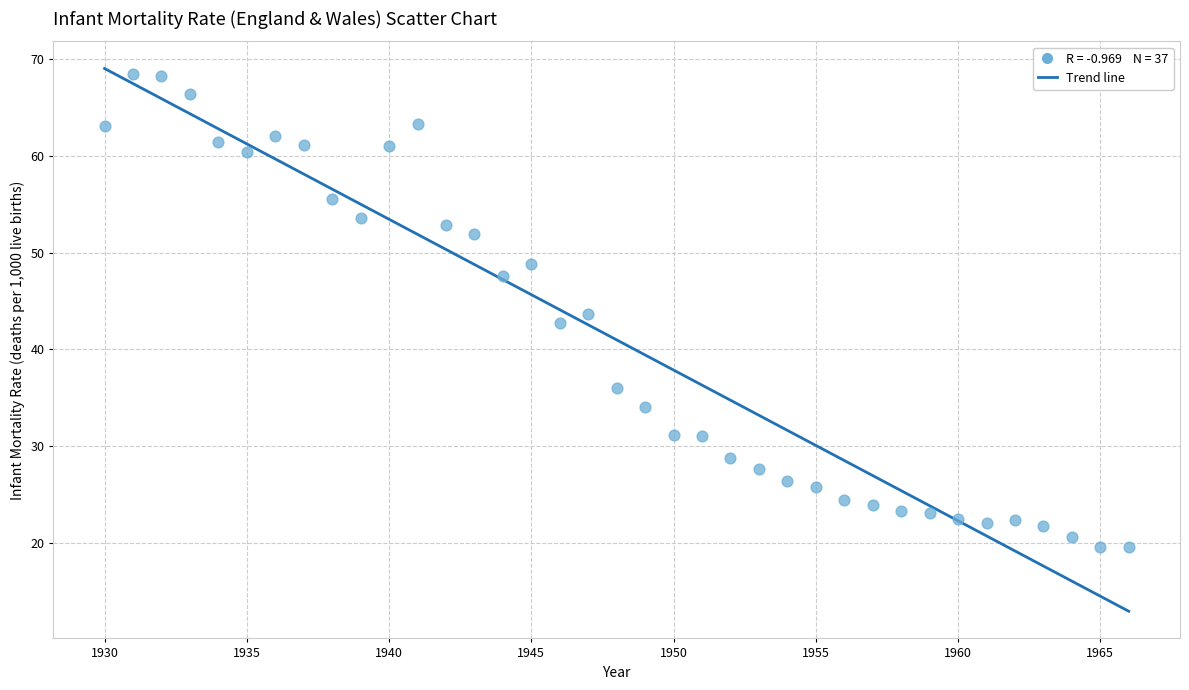

What is the range of Y values (max minus min)?

48.9